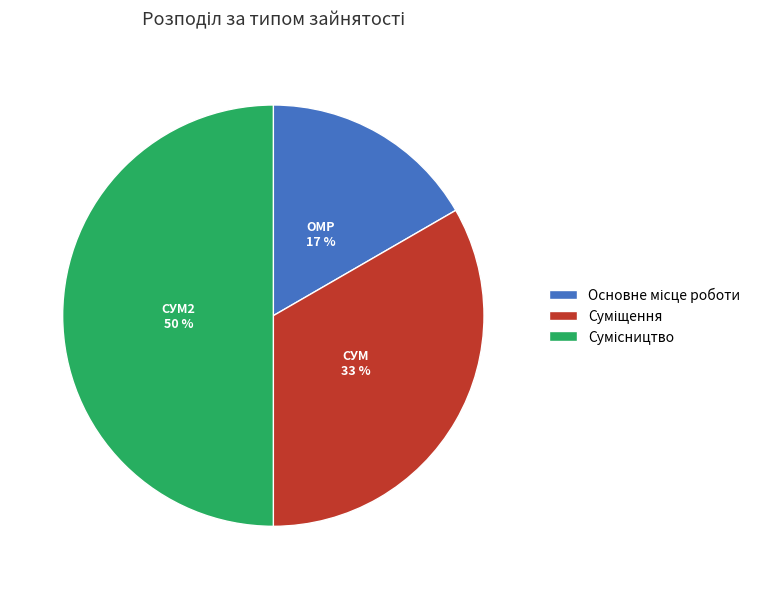

To the nearest percent, what is the difference between the largest and smallest slice percentages?

33%